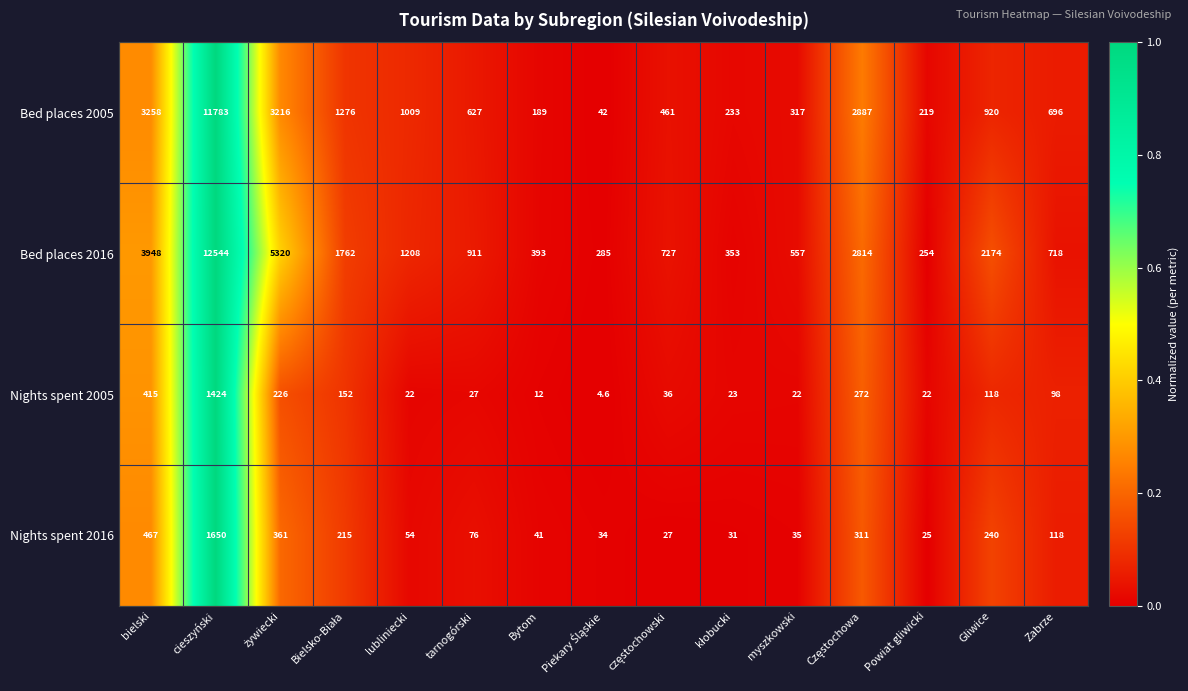

At bielski, list the series in order from smallest to largest.

Nights spent 2005, Nights spent 2016, Bed places 2005, Bed places 2016